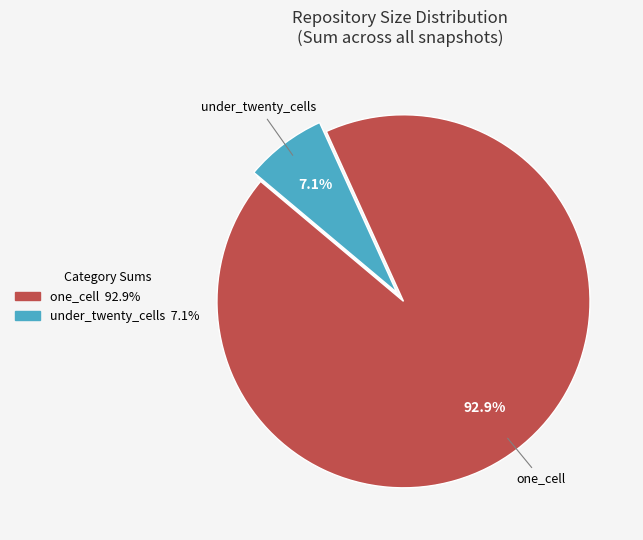

Is there a majority slice in this chart?

Yes